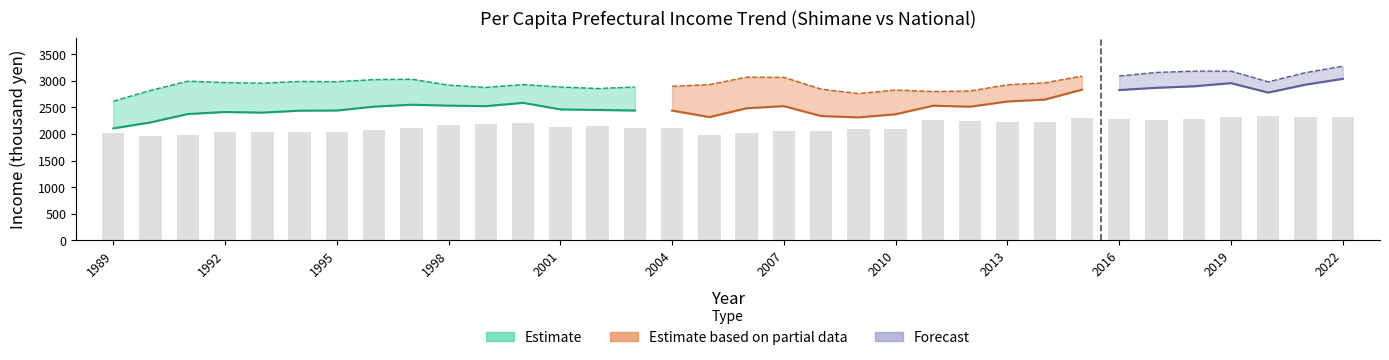

How many data points in Shimane (thousand yen) are above 2514?

16